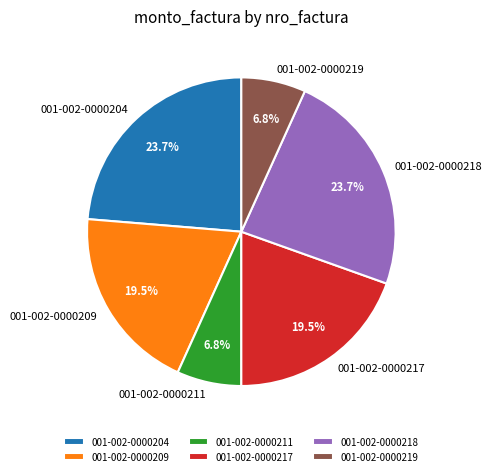

What portion of the pie excludes 001-002-0000217?

80.5%